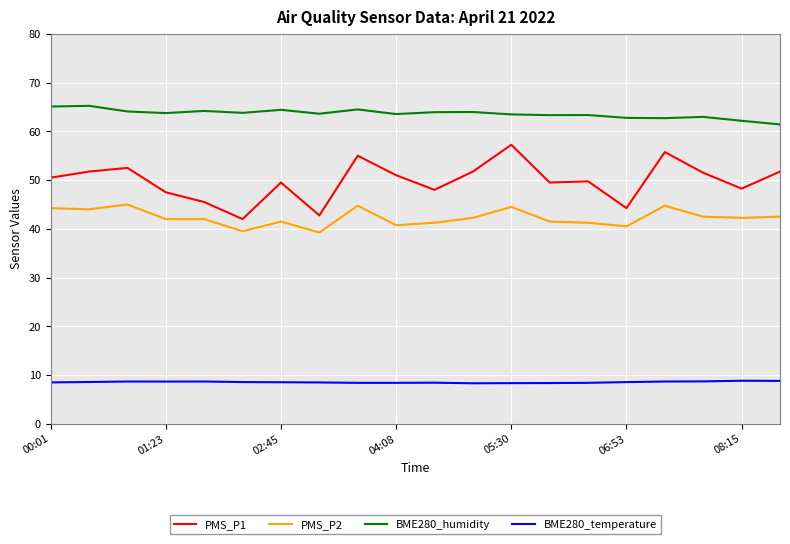

What is the maximum value for PMS_P2?

45.0